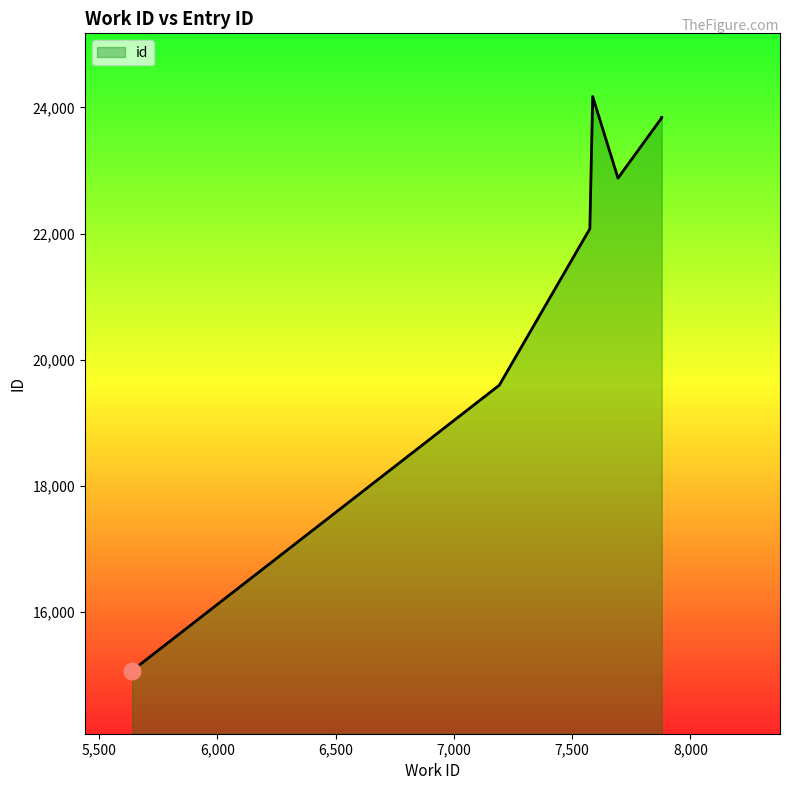

True or false: the data has more than 2 interior local peaks.

False